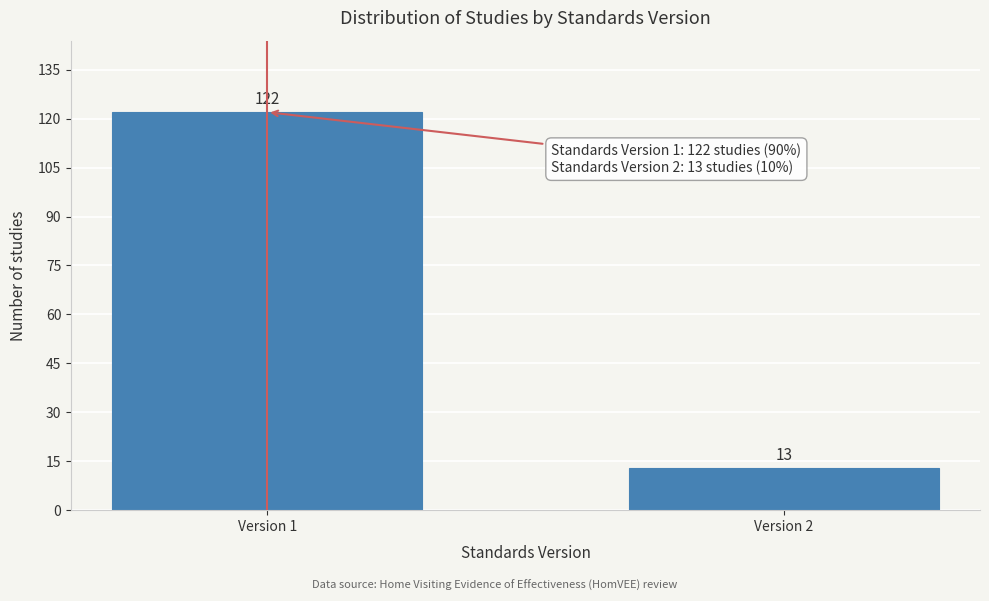

Reading left to right, transcribe all the data shown in this chart.

Version 1=122	Version 2=13